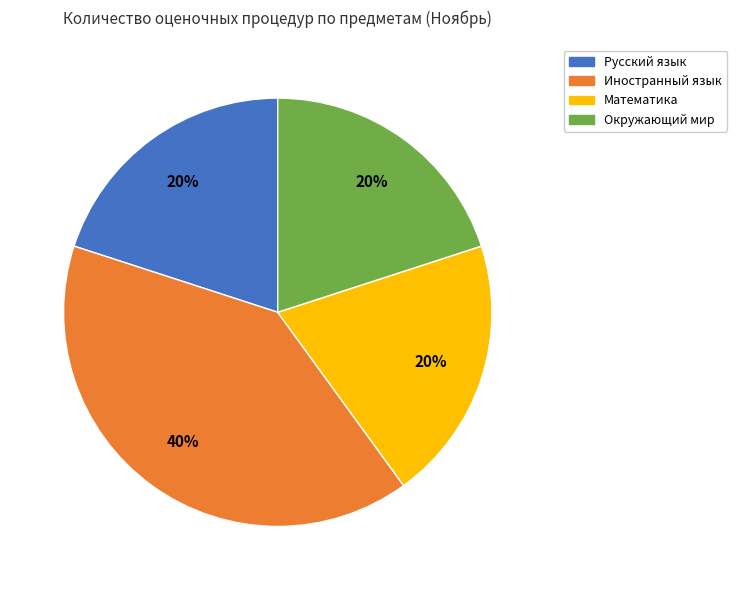

Does Окружающий мир account for over 50% of the chart?

No